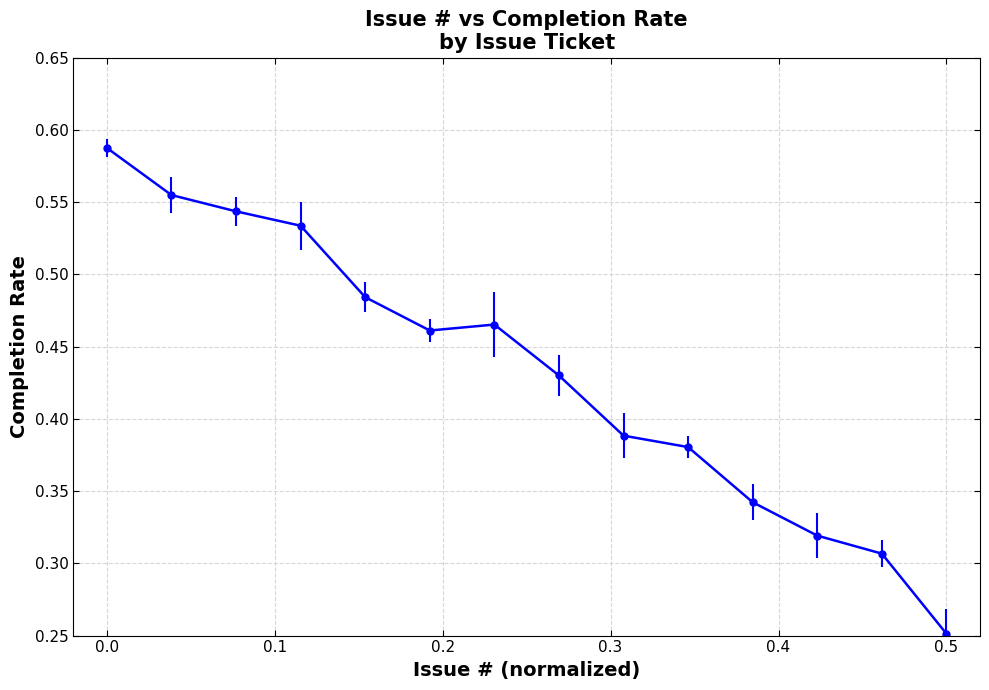

What is the sum of all values?

6.0